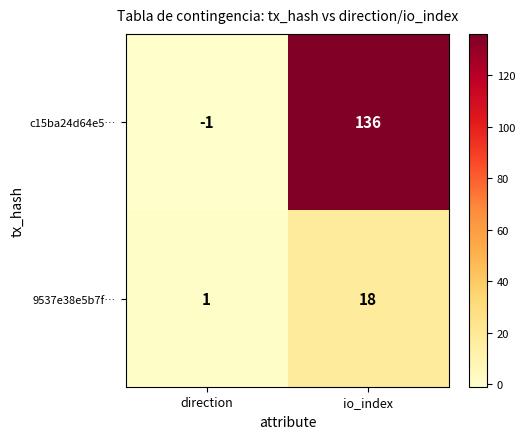

What is the maximum value shown in the chart?

136